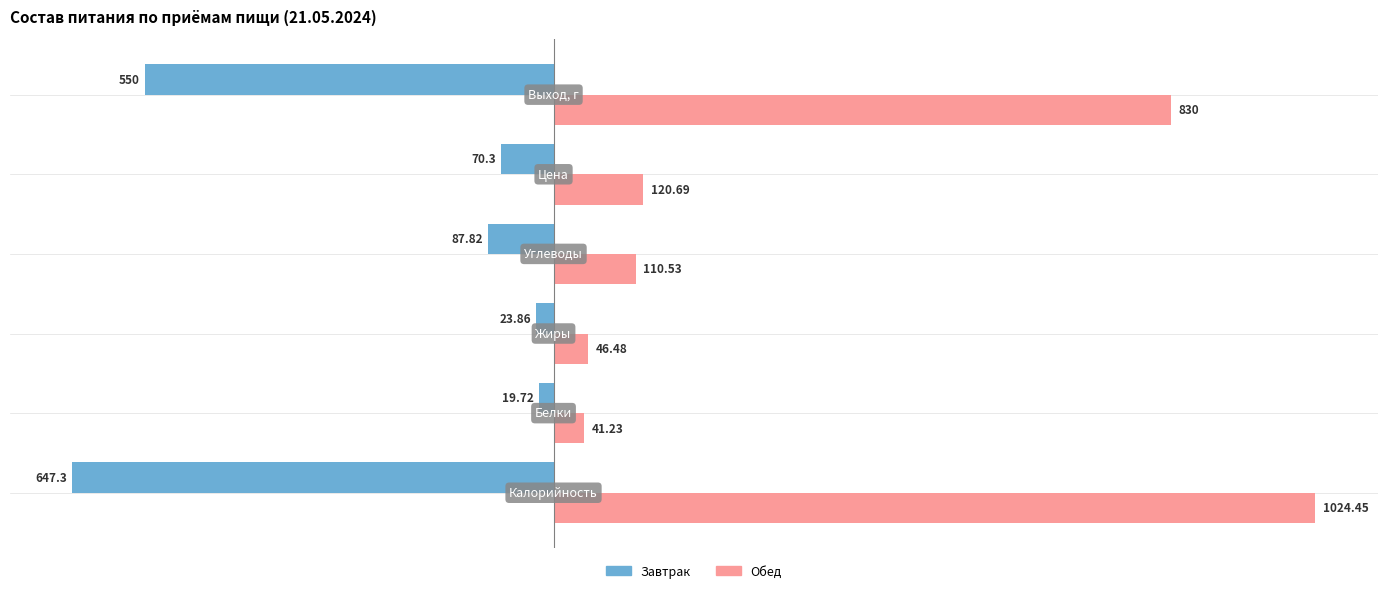

Rank the series by their average value, from highest to lowest.

Обед, Завтрак